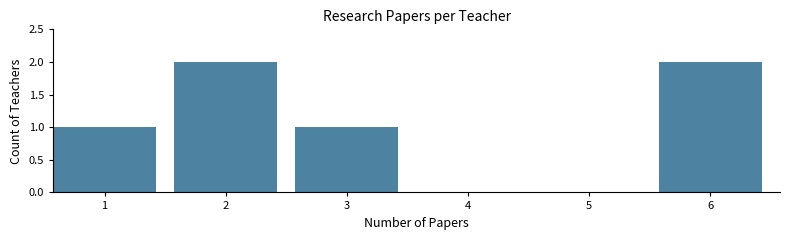

Reading left to right, list all the values displayed in this chart.

1=1	2=2	3=1	4=0	5=0	6=2